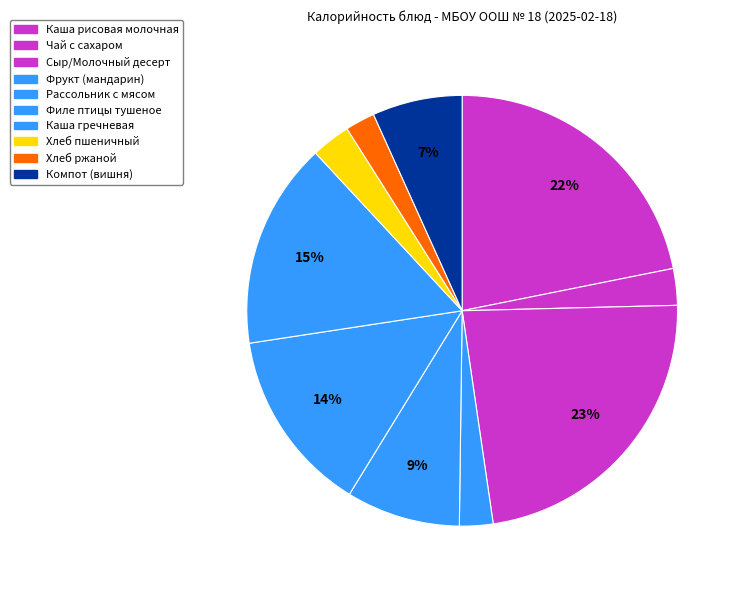

Which slice is the smallest?

Хлеб ржаной